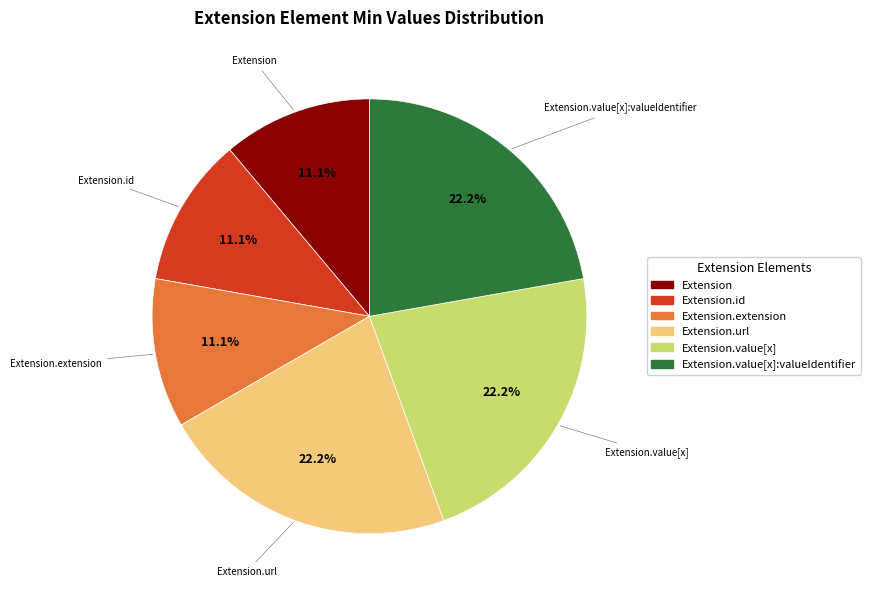

Count the number of slices in the pie.

6